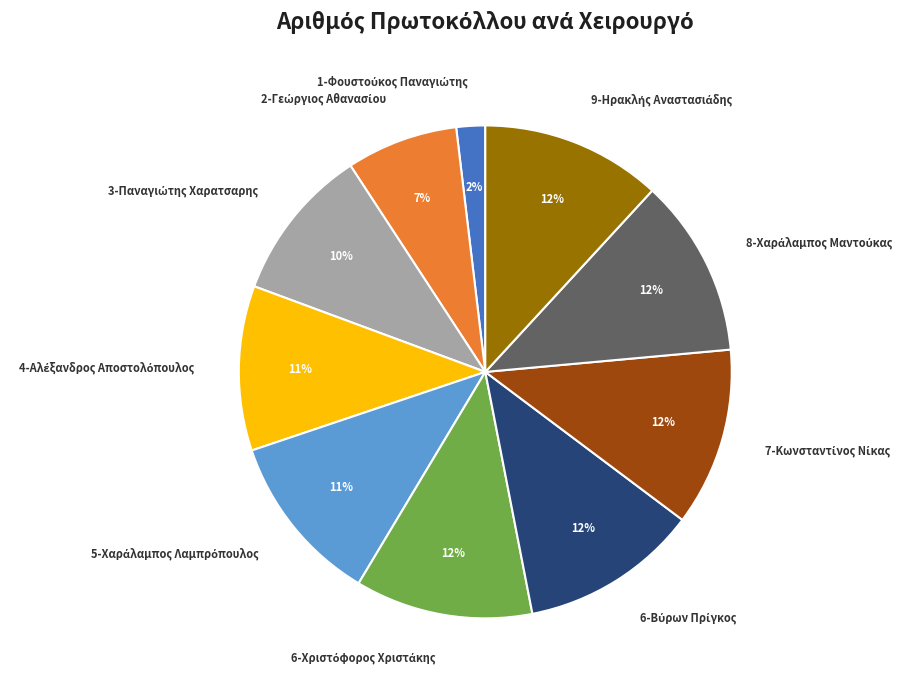

Is there a majority slice in this chart?

No